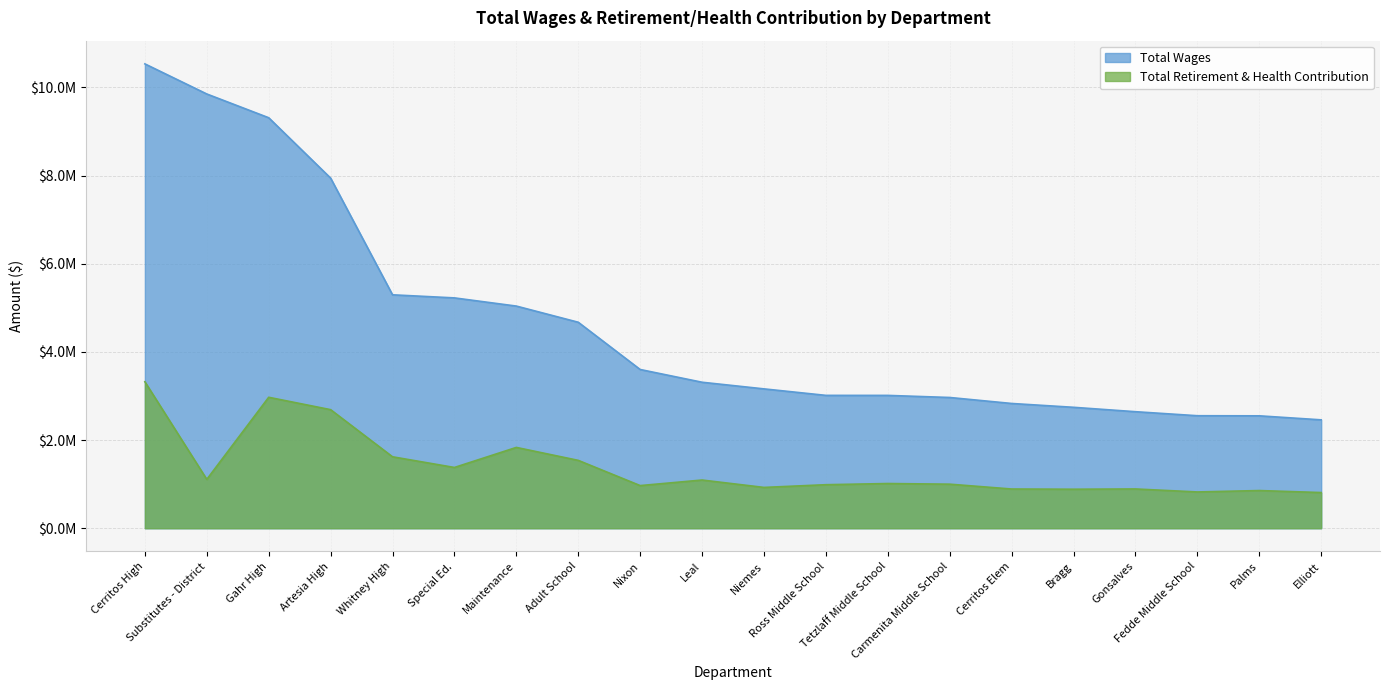

What is the label of the 4th point from the right?

Gonsalves